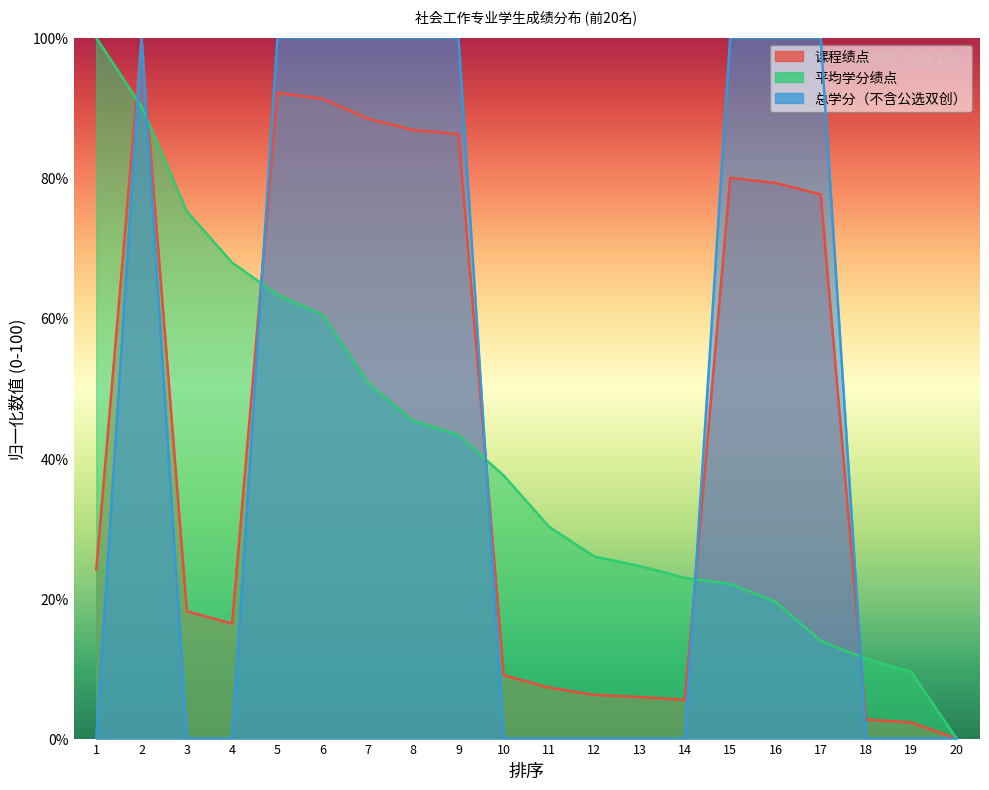

Which has a higher value, 1 or 12?

1